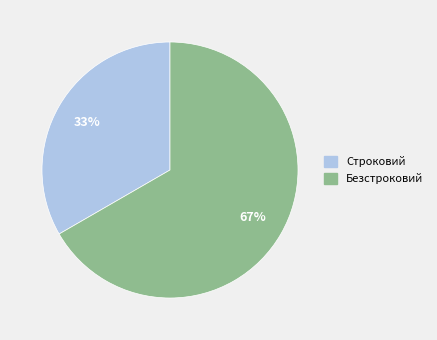

Is there any slice that represents more than half of the pie?

Yes